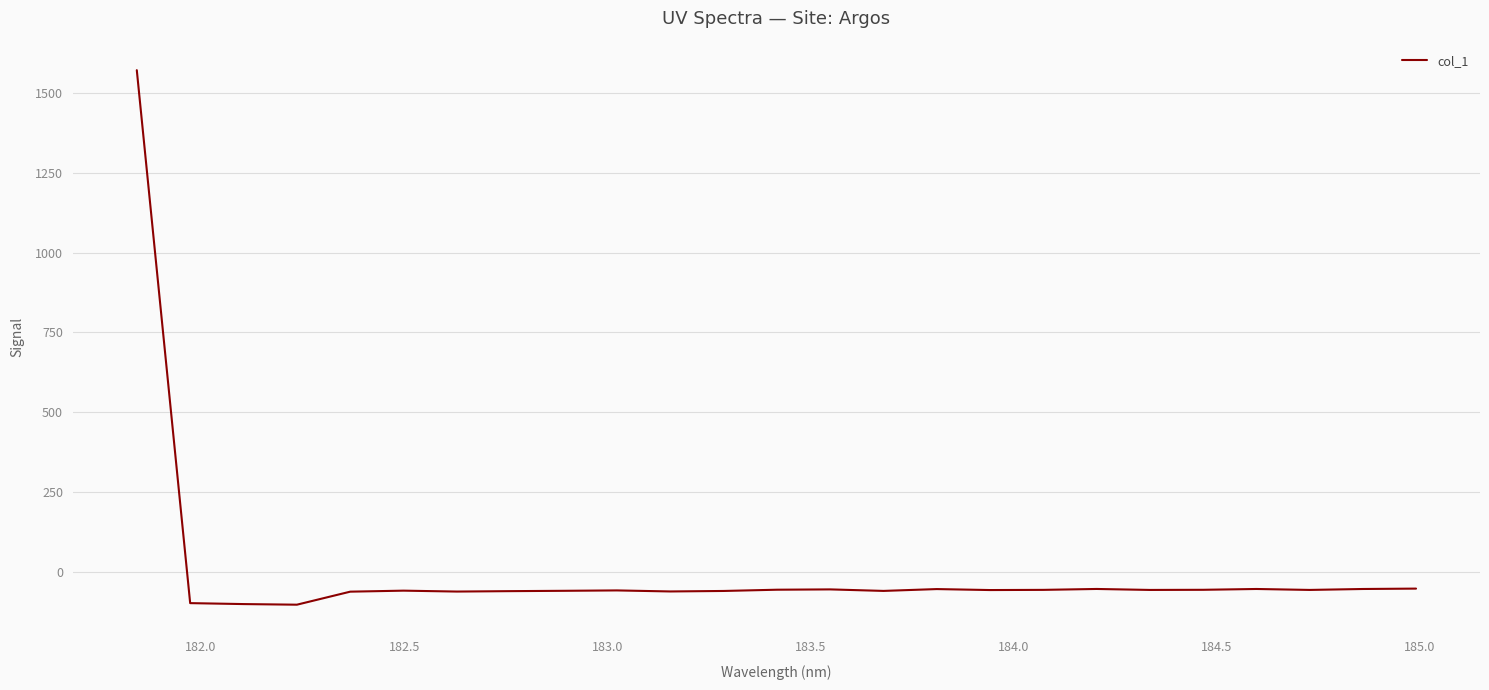

What is the smallest value displayed?

-101.5